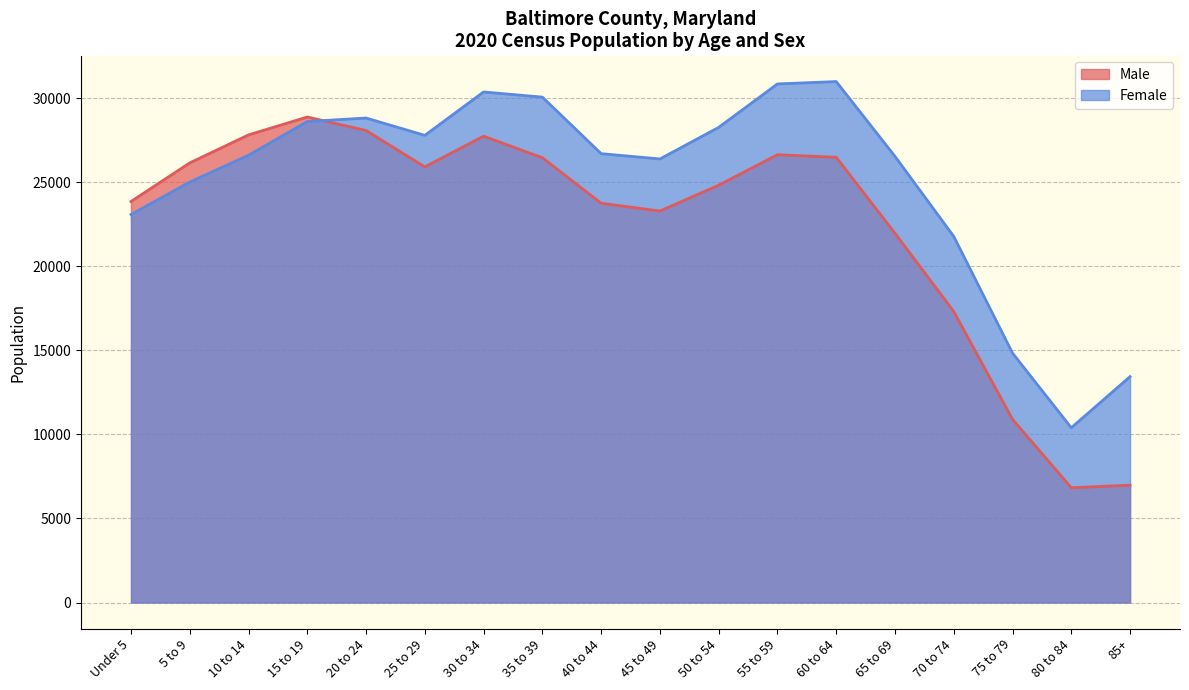

What is the approximate value of Female at 50 to 54, to the nearest 10?

28270